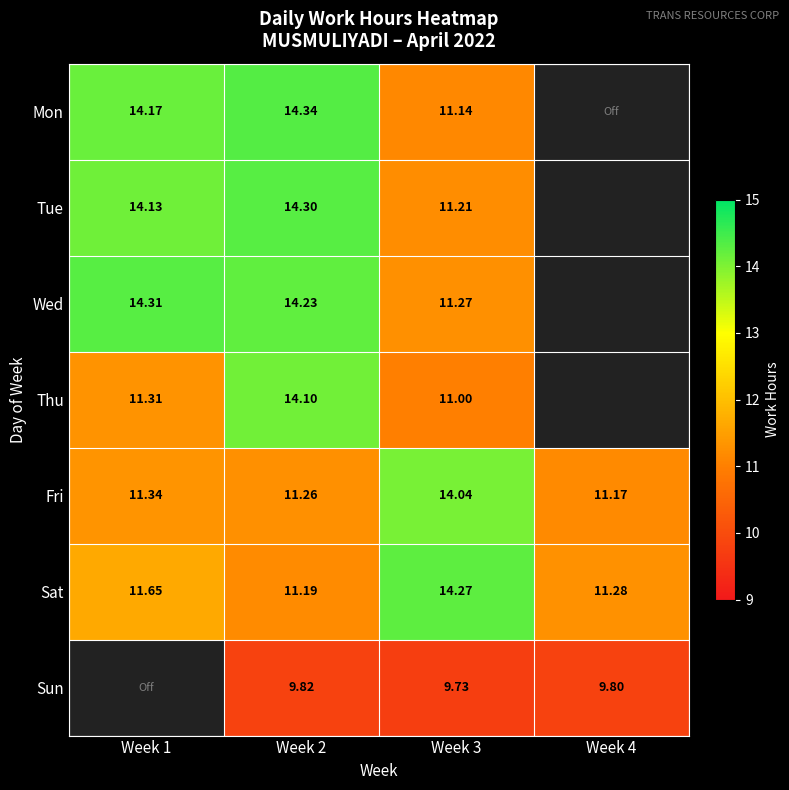

At which label does Tue first exceed 14?

Week 1